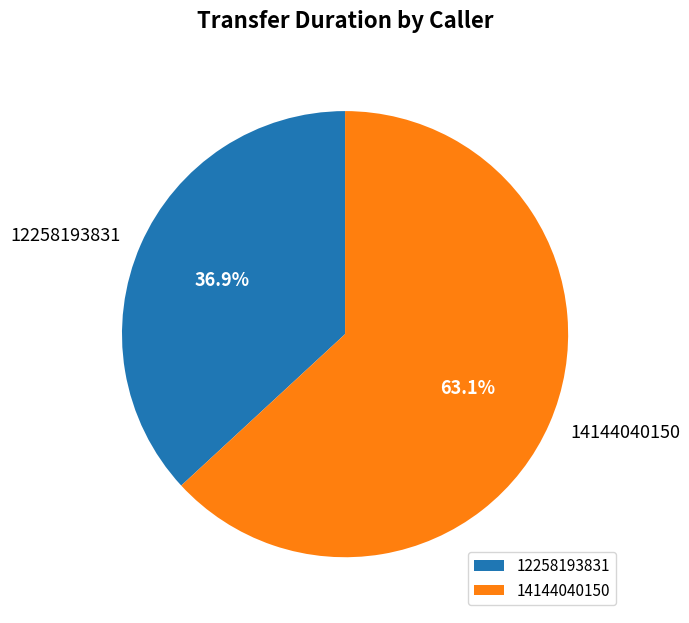

Which slice is the smallest?

12258193831